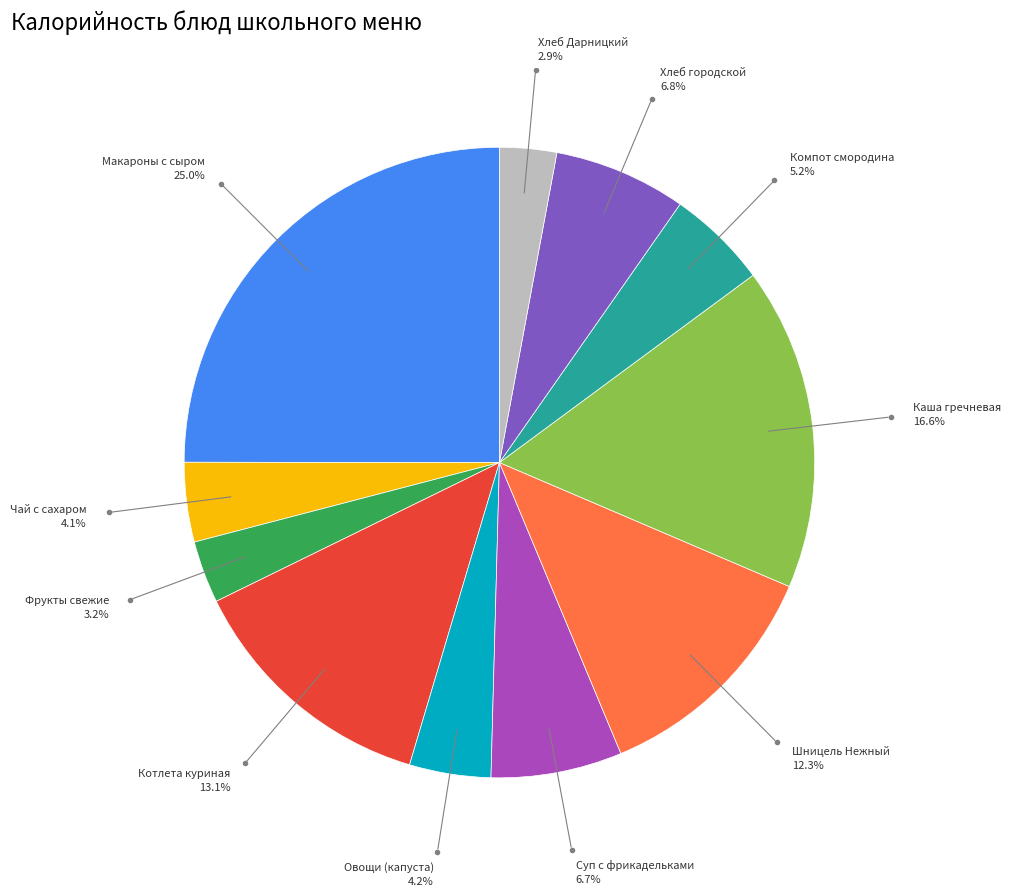

Is there a majority slice in this chart?

No